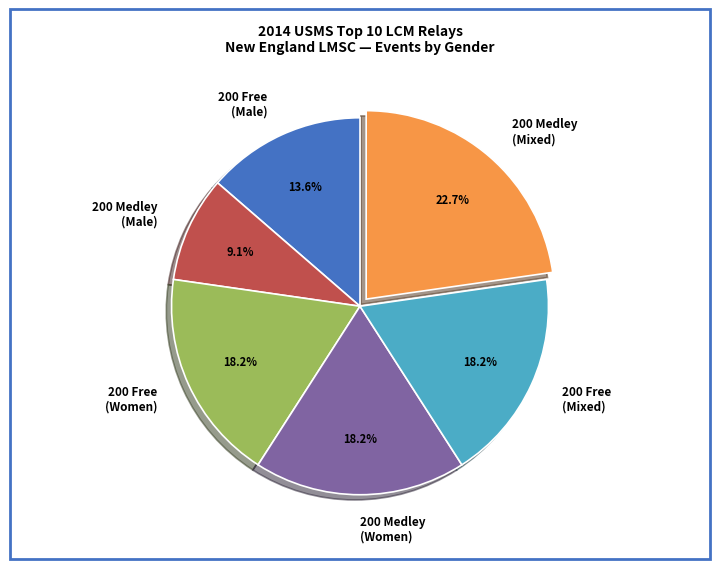

Combined, do 200 Free (Women) and 200 Medley (Male) account for over 50%?

No